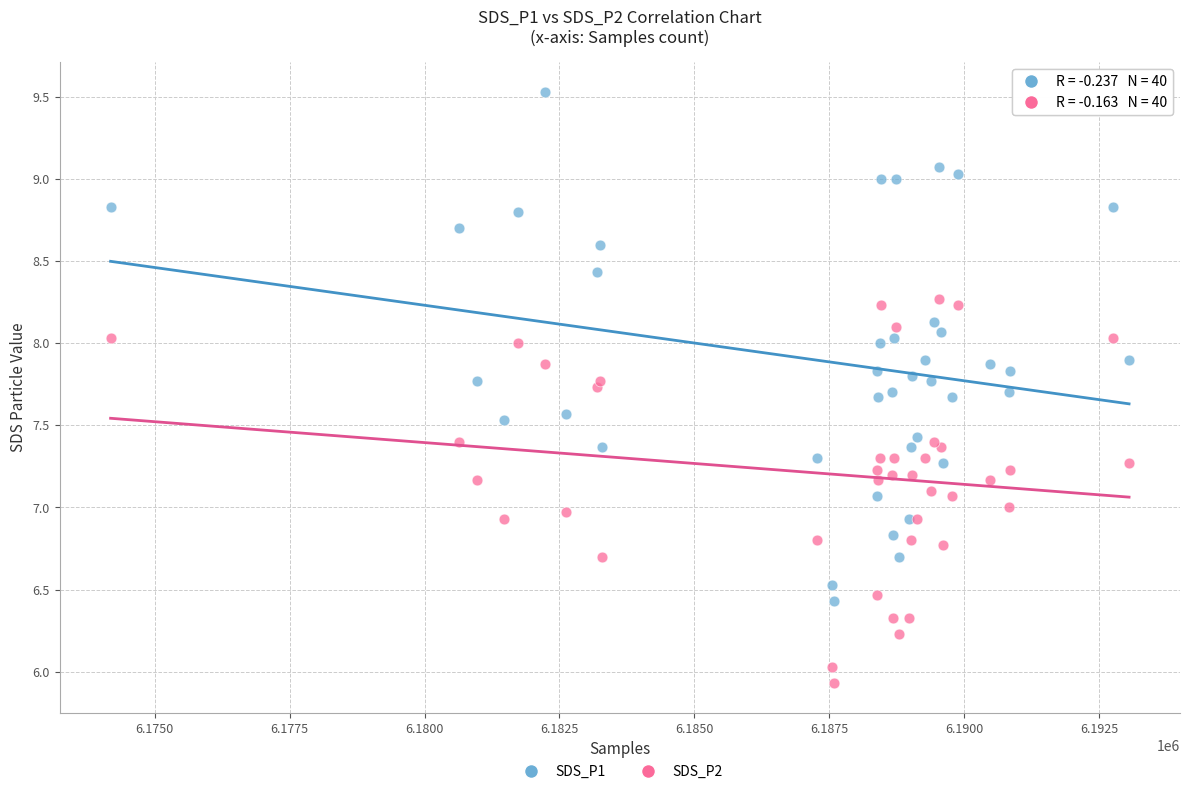

Which series has the widest spread of Y values?

SDS_P1